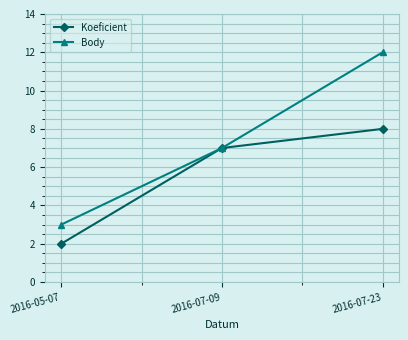

Rank the series by their average value, from highest to lowest.

Body, Koeficient